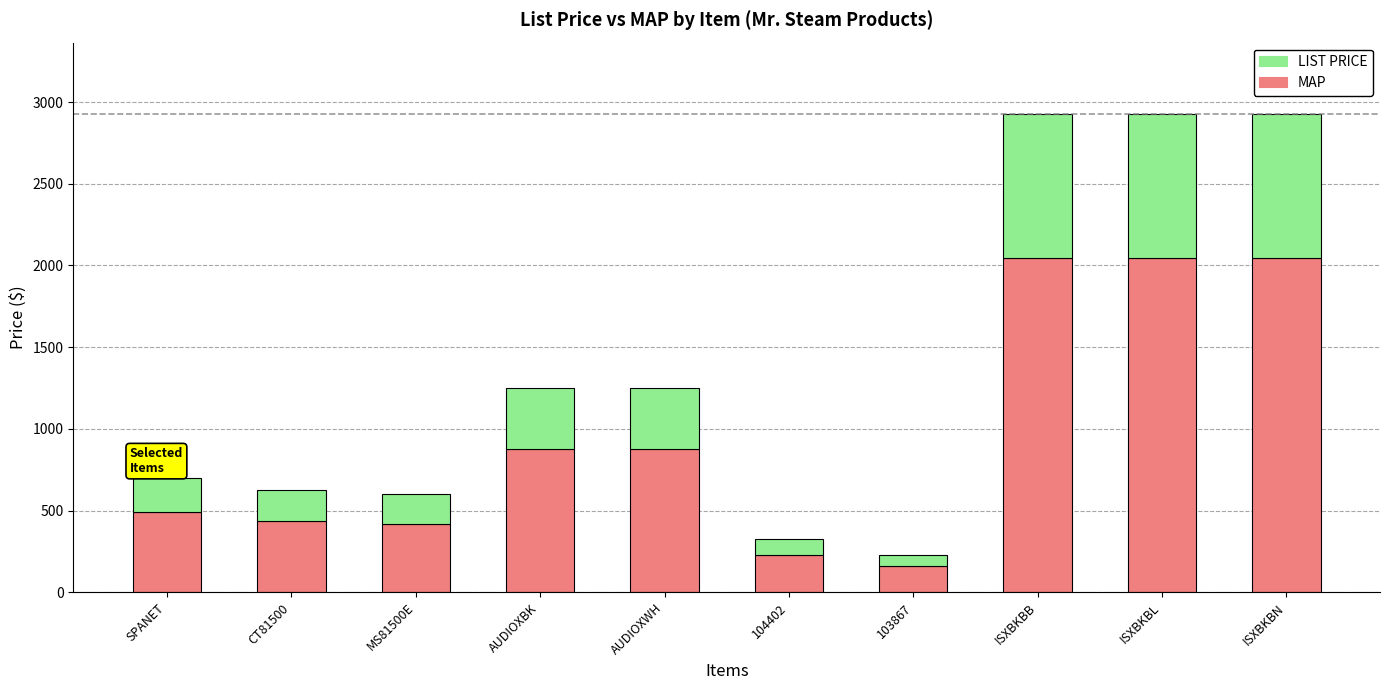

What is the lowest value of the MAP series?

158